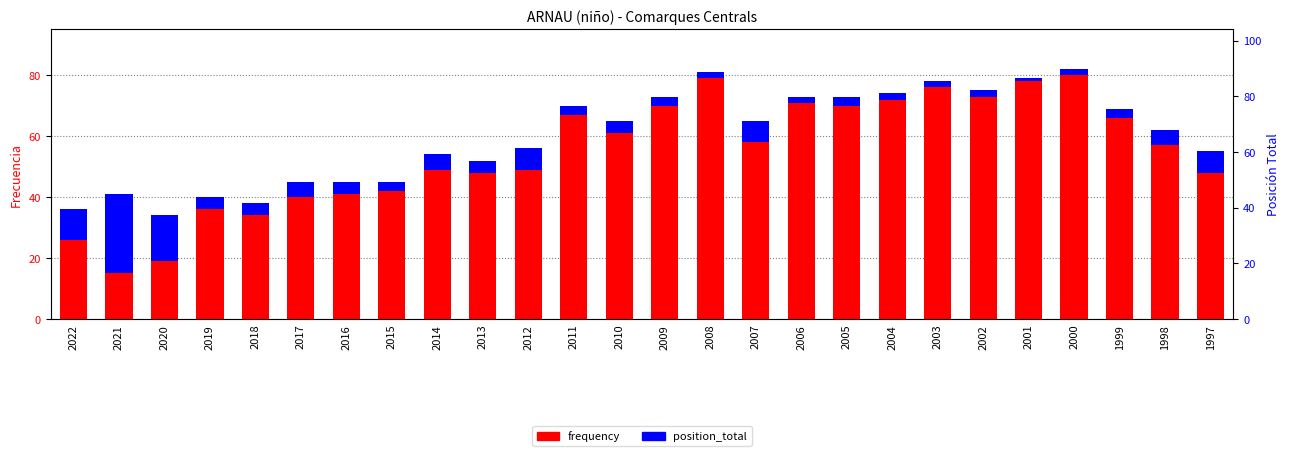

List the series in order of their peak value, highest first.

frequency, position_total